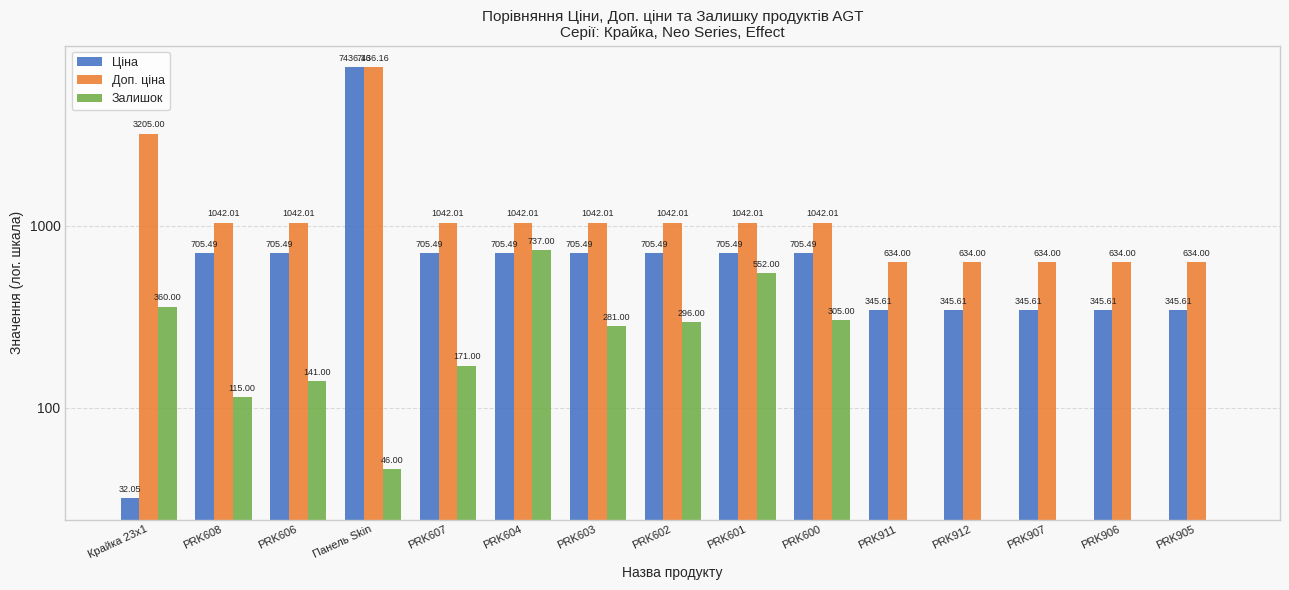

How many values in the Залишок series are below 141?

7